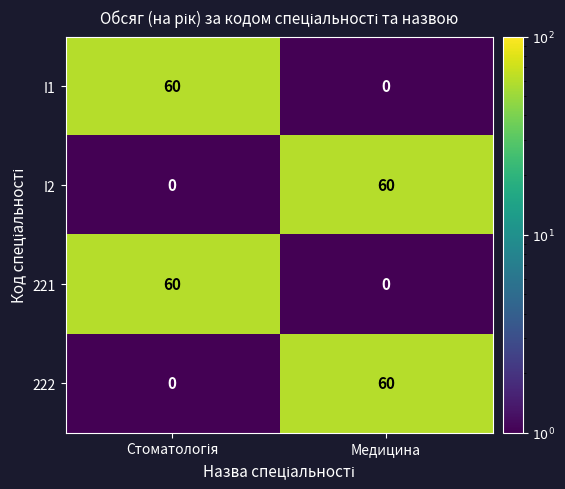

How many categories are shown in the chart?

2